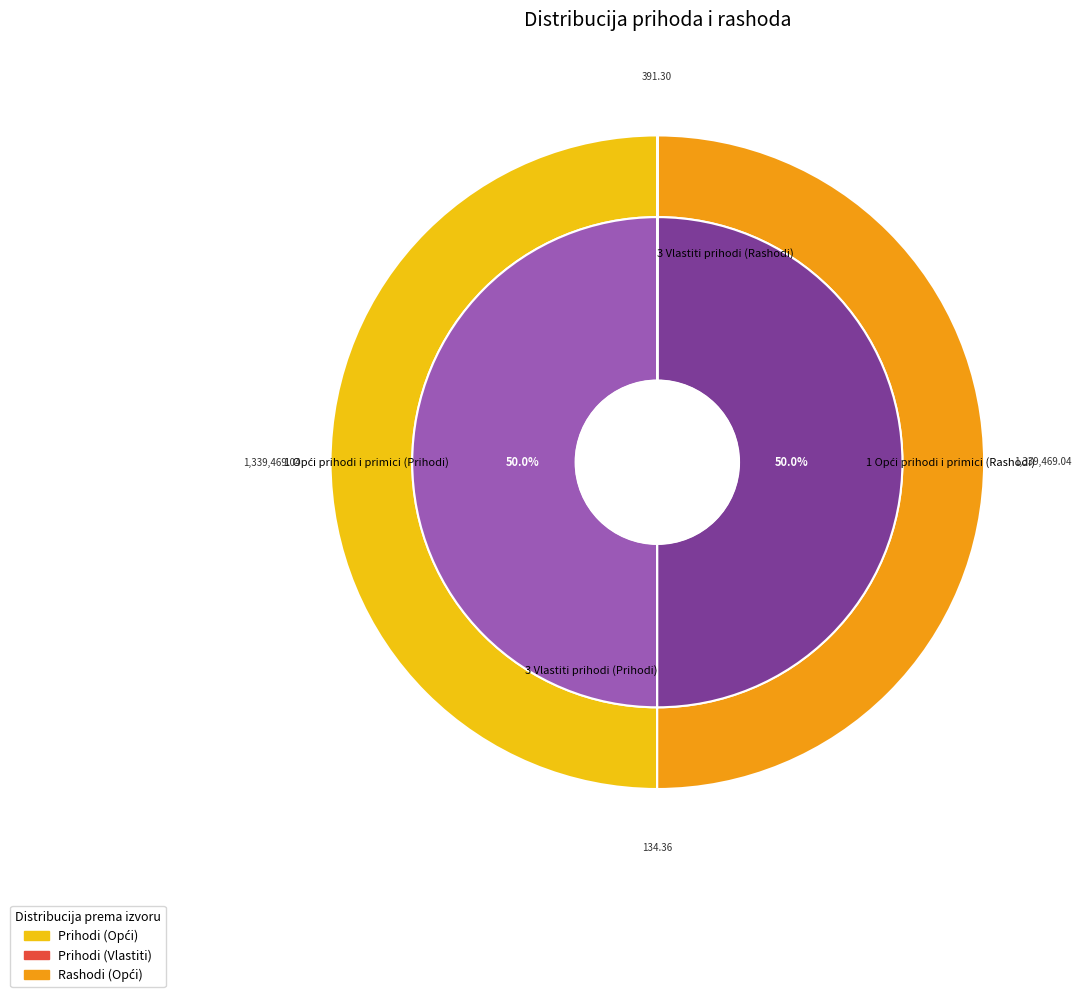

Rank the categories by value from lowest to highest.

3 Vlastiti prihodi (Prihodi), 3 Vlastiti prihodi (Rashodi), 1 Opći prihodi i primici (Prihodi), 1 Opći prihodi i primici (Rashodi)